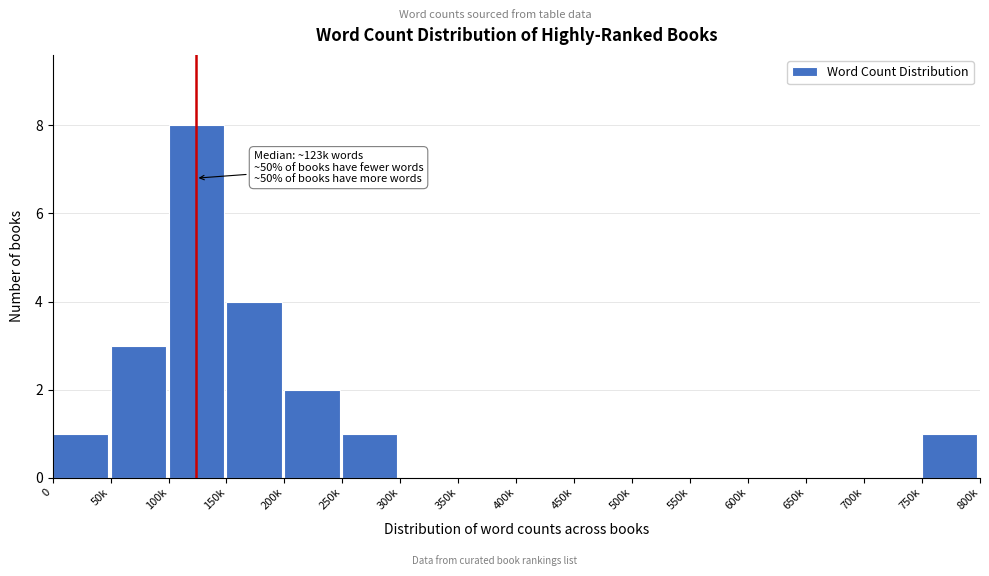

Reading left to right, list all the values displayed in this chart.

0=1	50k=3	100k=8	150k=4	200k=2	250k=1	300k=0	350k=0	400k=0	450k=0	500k=0	550k=0	600k=0	650k=0	700k=0	750k=1